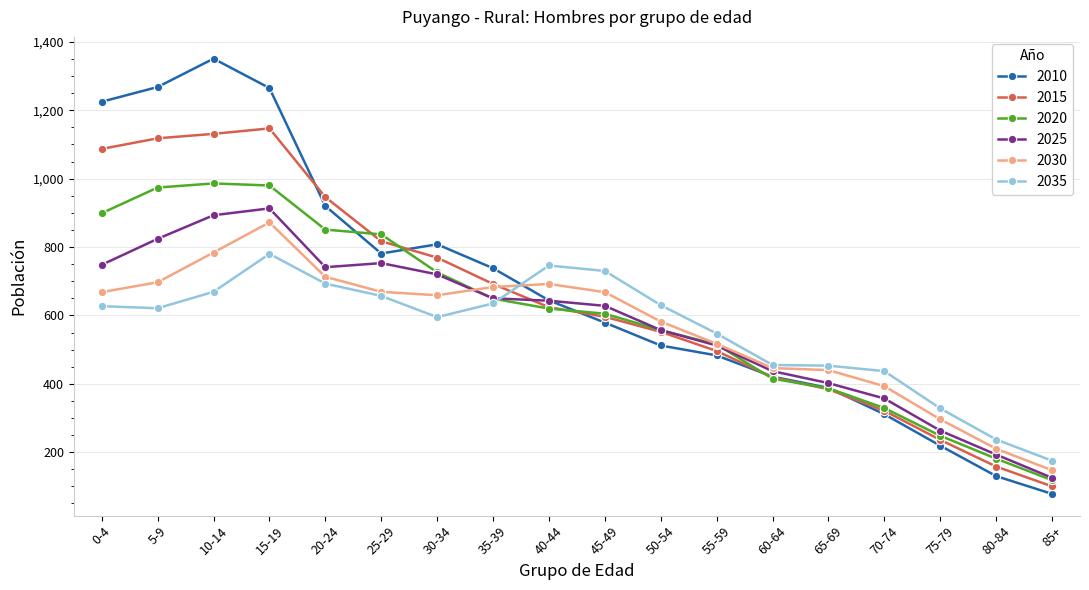

Which series changed the most between 45-49 and 85+?

2035